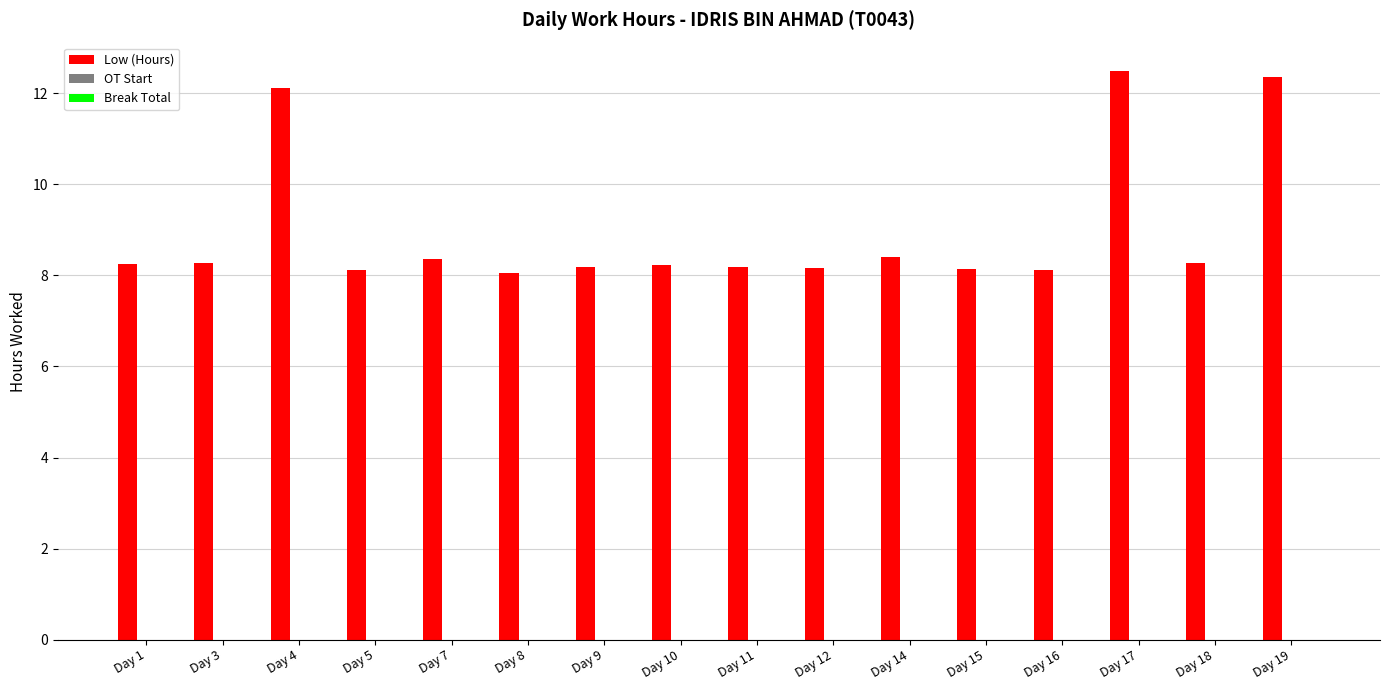

Are the bars horizontal?

No